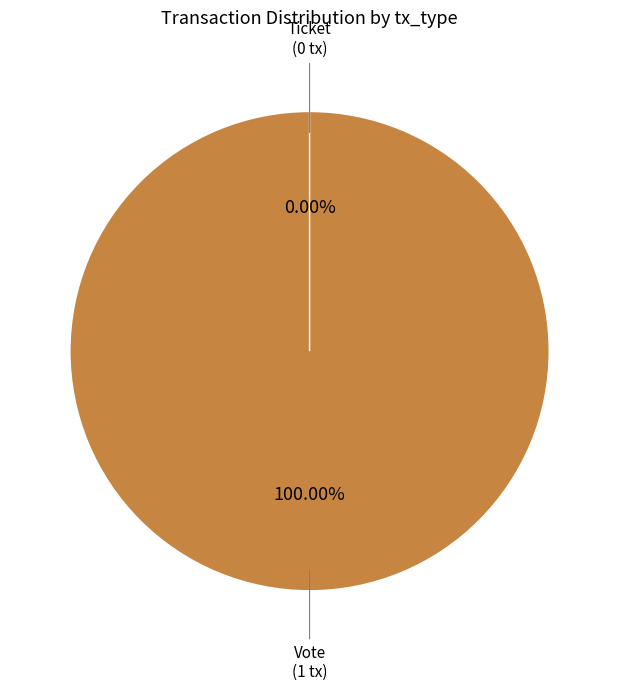

To the nearest percent, what is the average slice percentage?

50%